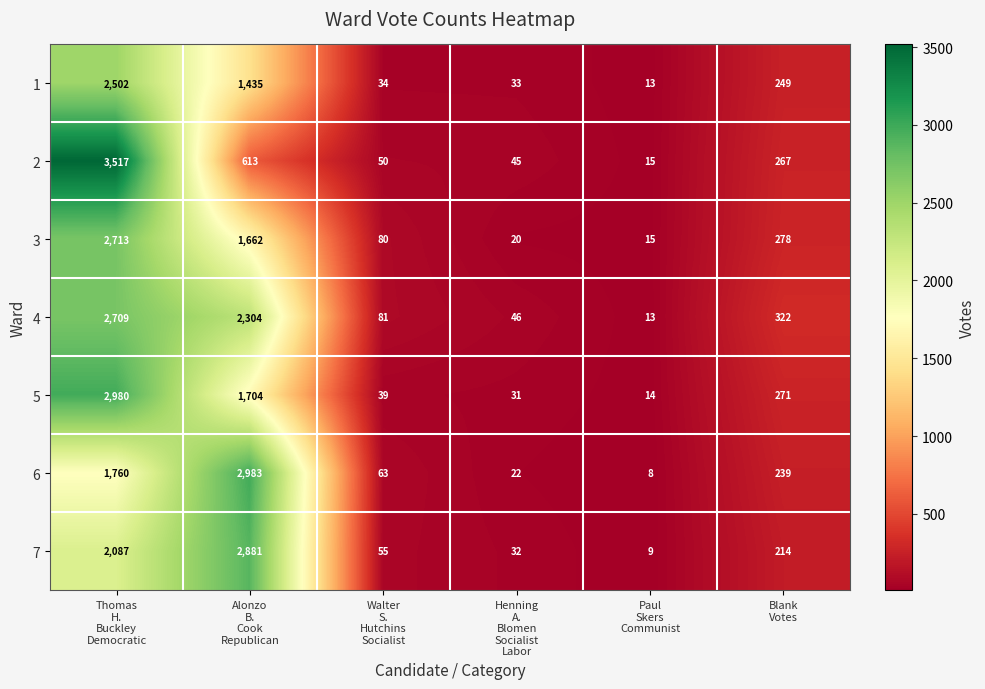

What is the smallest value displayed?

8